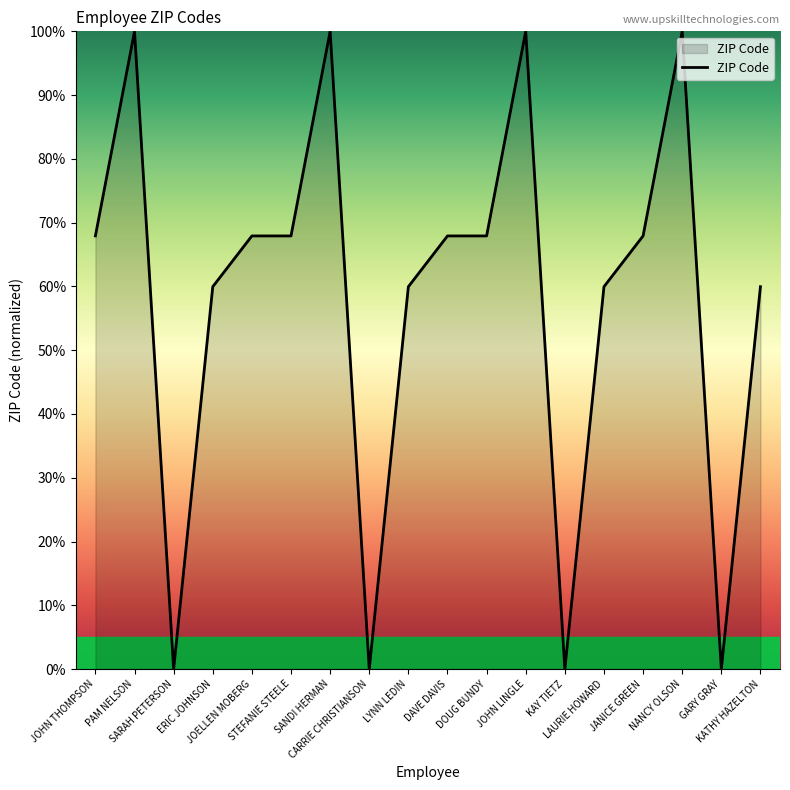

What is the maximum value shown in the chart?

100.0